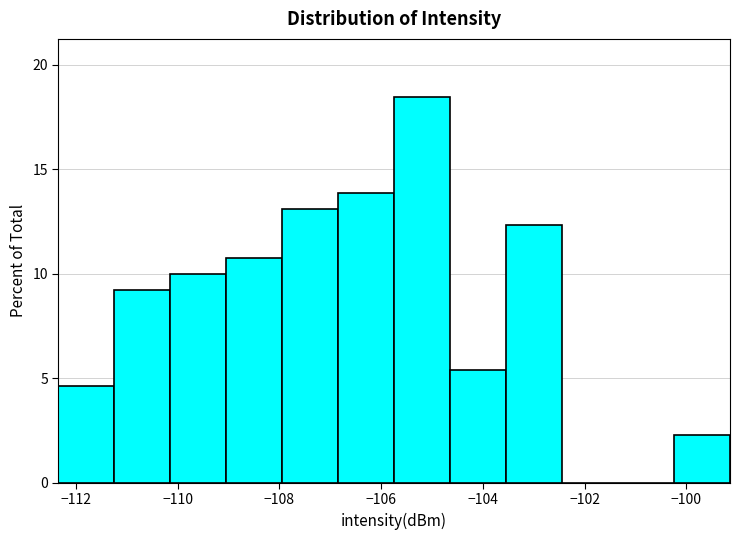

Reading left to right, transcribe this chart: for each bar, give the range it covers on the x-axis and its height. Neither the bar edges nor the heights are printed on the chart, so give them approximately, as read against the axes.

-112.4 to -111.2: 4.5
-111.2 to -110.2: 9.0
-110.2 to -109.0: 10.0
-109.0 to -108.0: 11.0
-108.0 to -106.8: 13.0
-106.8 to -105.8: 14.0
-105.8 to -104.6: 18.5
-104.6 to -103.6: 5.5
-103.6 to -102.4: 12.5
-102.4 to -101.4: 0
-101.4 to -100.2: 0
-100.2 to -99.2: 2.5